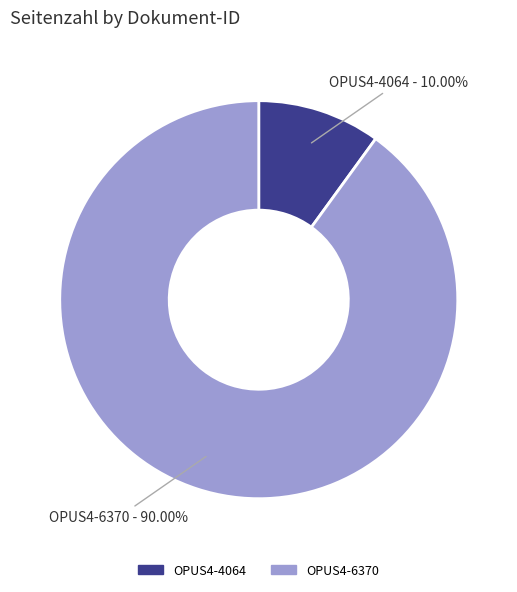

The OPUS4-6370 slice represents 90% of the pie. True or false?

True